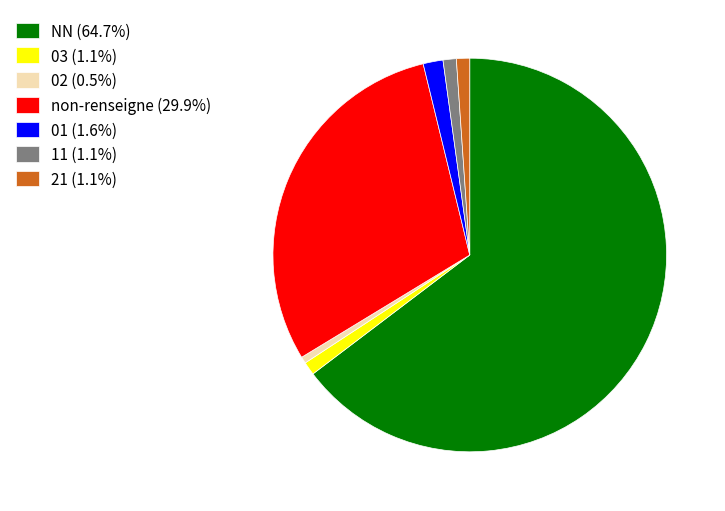

Is the sum of 21 (1.1%) and 11 (1.1%) greater than half?

No